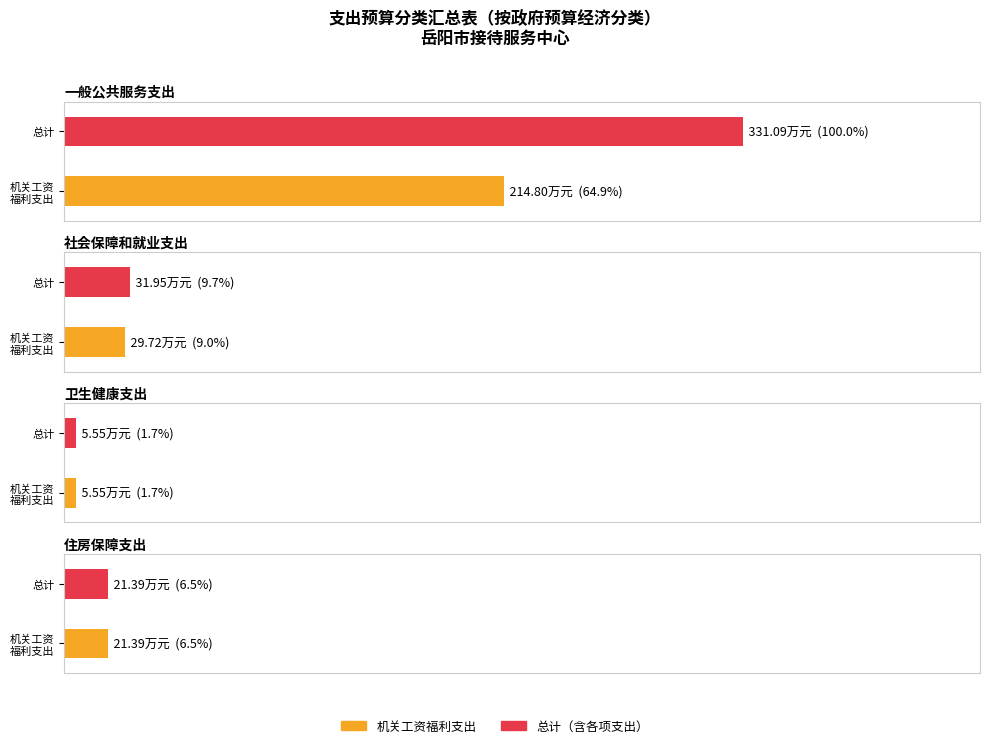

Are the bars horizontal?

Yes